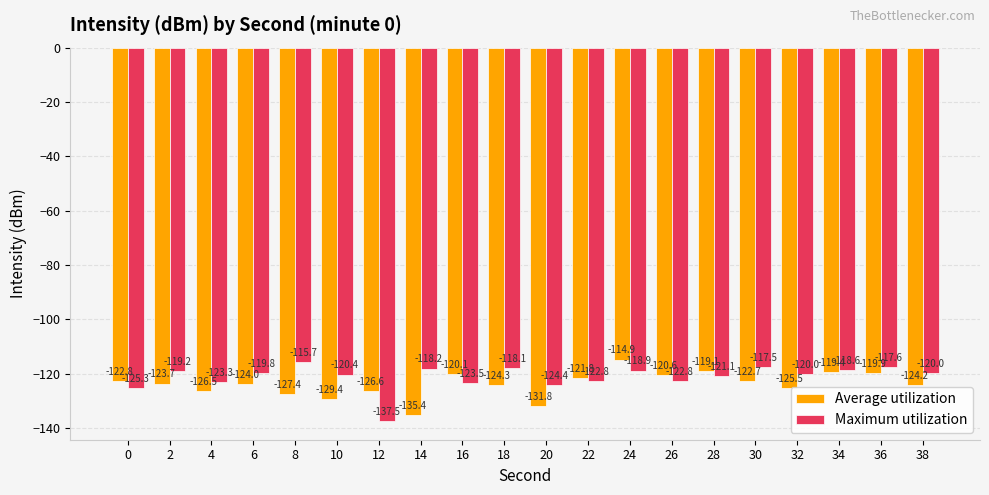

What is the average value of the Maximum utilization series?

-121.2